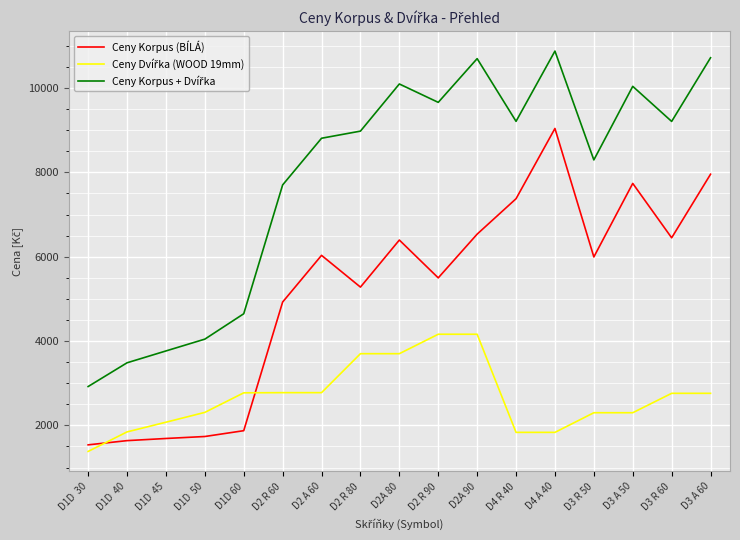

What is the difference between the highest and lowest values at D2 A 60?

6033